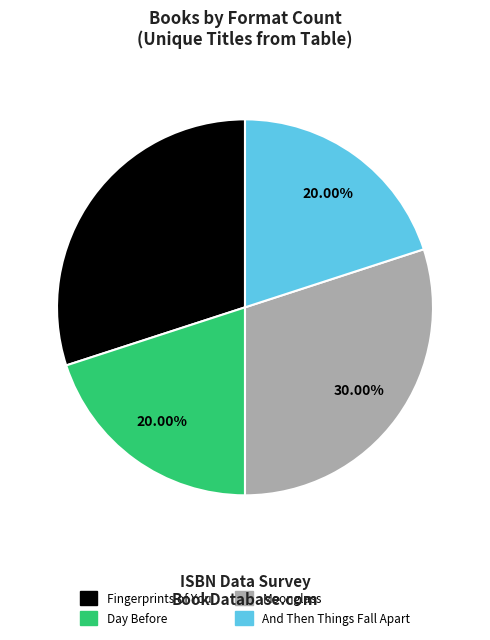

Approximately how many times larger is the value at Day Before compared to And Then Things Fall Apart?

1.0